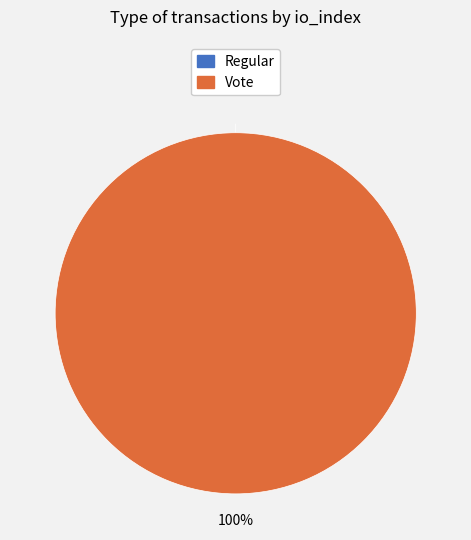

Which category accounts for the majority?

Vote